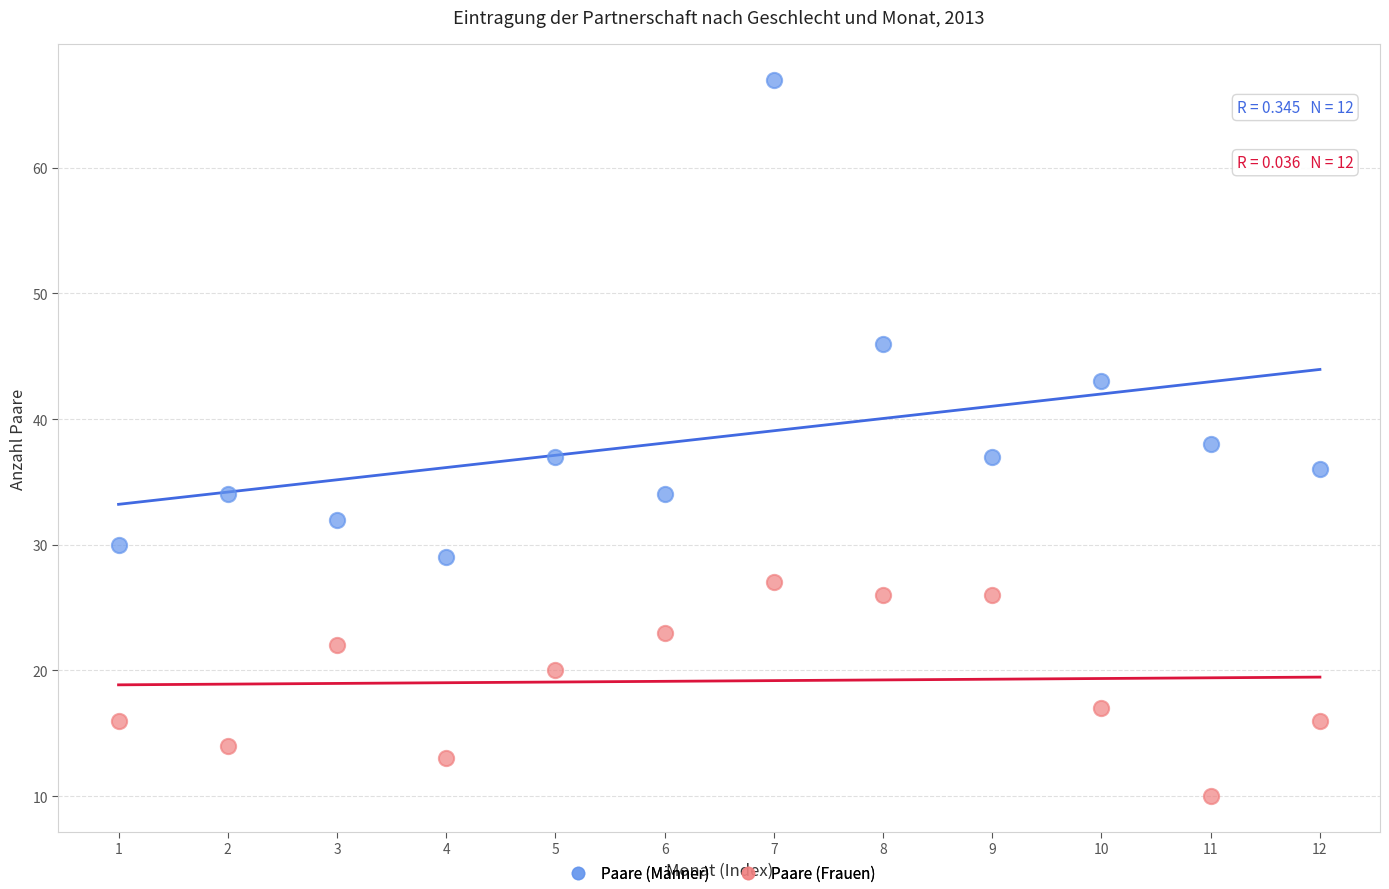

In the Paare (Frauen) series, what Y value is closest to 18?

17